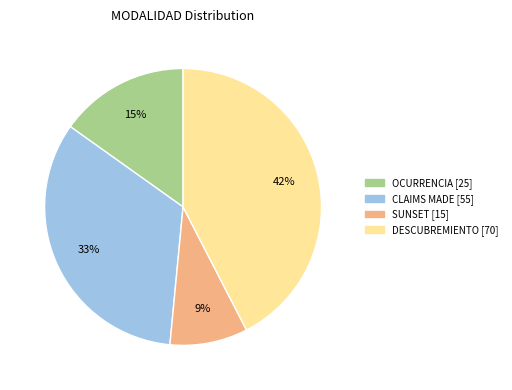

Do DESCUBREMIENTO and OCURRENCIA together represent more than half of the pie?

Yes